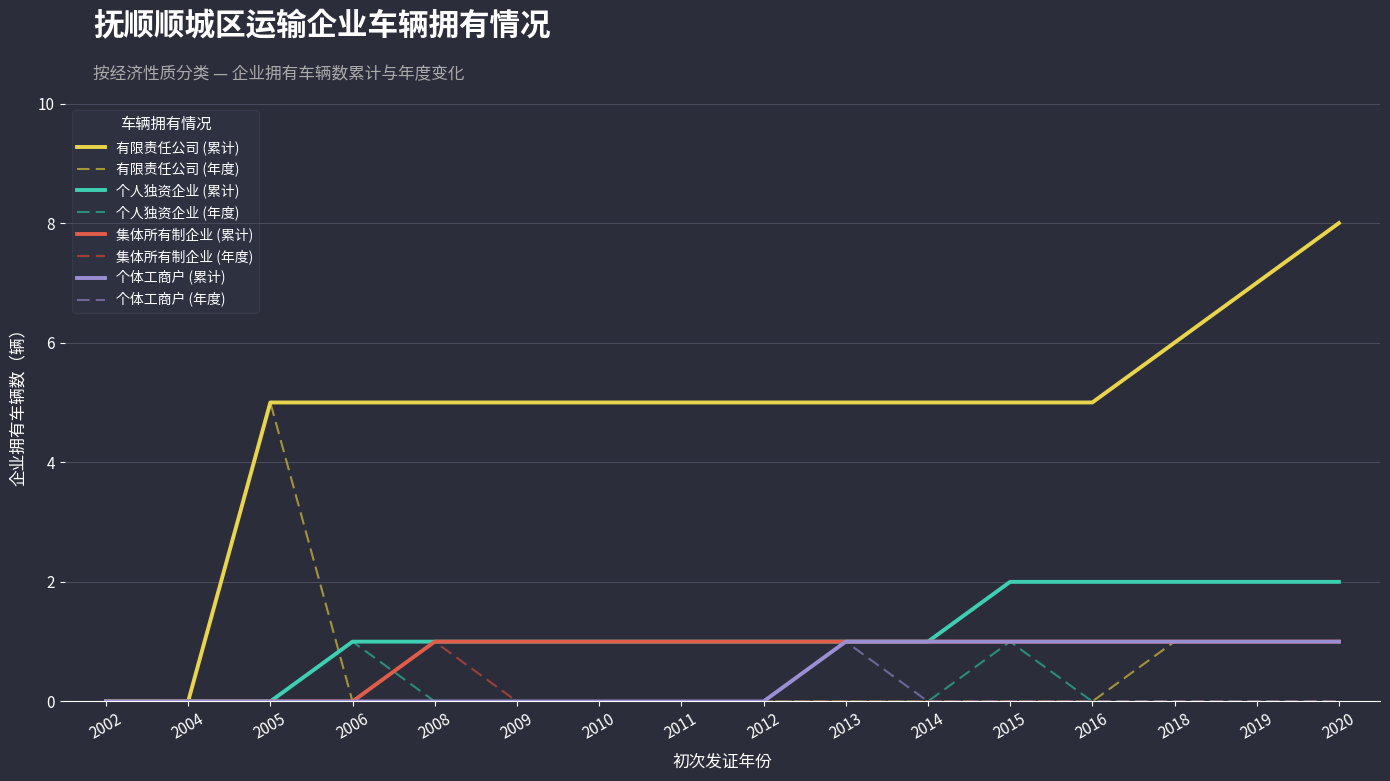

Count the number of data series in this chart.

8